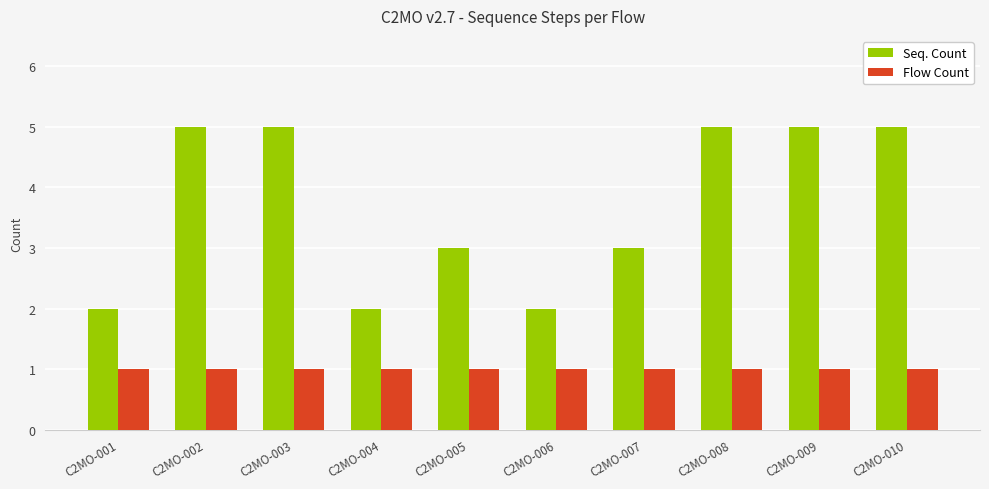

What is the average value of the Flow Count series?

1